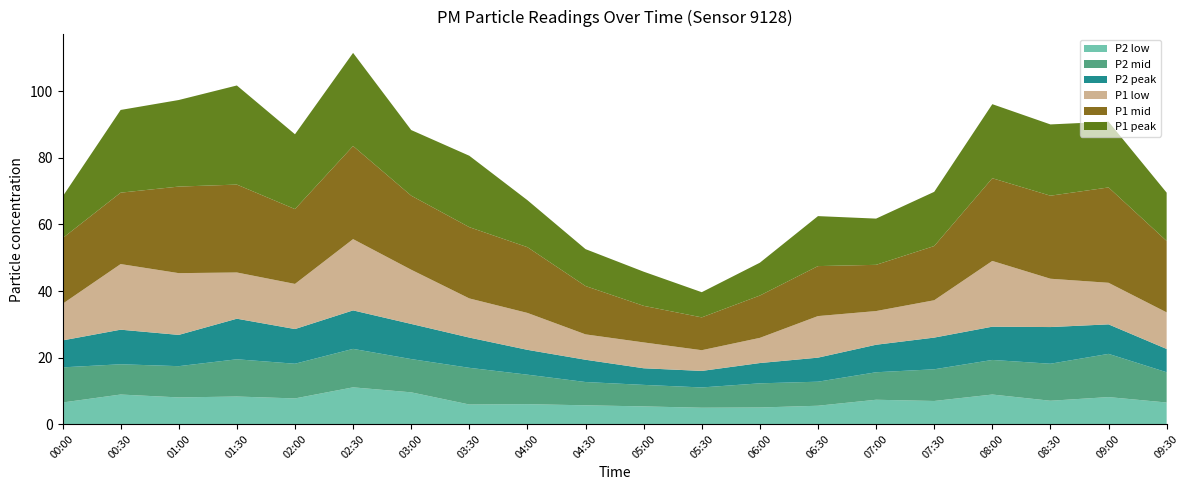

Reading right to left, transcribe all the data shown in this chart.

P1: 14.5	19.8	21.4	22.3	16.3	13.9	15.0	9.9	7.6	10.3	11.1	14.1	21.5	19.7	28.0	22.5	29.8	26.0	24.9	12.5
P2: 7.0	8.9	11.0	10.0	9.5	8.3	7.2	6.1	5.0	5.0	6.7	7.5	9.1	10.6	11.6	10.4	12.2	9.4	10.4	8.1
P1_low: 11.0	12.5	14.5	19.8	11.2	10.1	12.5	7.6	6.2	7.8	7.6	11.1	11.8	16.3	21.4	13.6	13.9	18.6	19.7	11.0
P2_low: 6.5	8.1	7.0	8.9	6.9	7.3	5.5	5.0	4.9	5.3	5.6	6.0	5.9	9.5	11.0	7.7	8.3	8.0	8.9	6.5
P1_mid: 21.5	28.7	25.0	24.9	16.3	13.9	15.0	12.7	9.9	11.0	14.5	19.8	21.4	22.3	28.0	22.5	26.4	26.0	21.5	19.7
P2_mid: 9.1	13.0	11.1	10.4	9.5	8.3	7.2	7.3	6.1	6.5	7.0	8.9	11.0	10.0	11.6	10.4	11.2	9.4	9.1	10.6